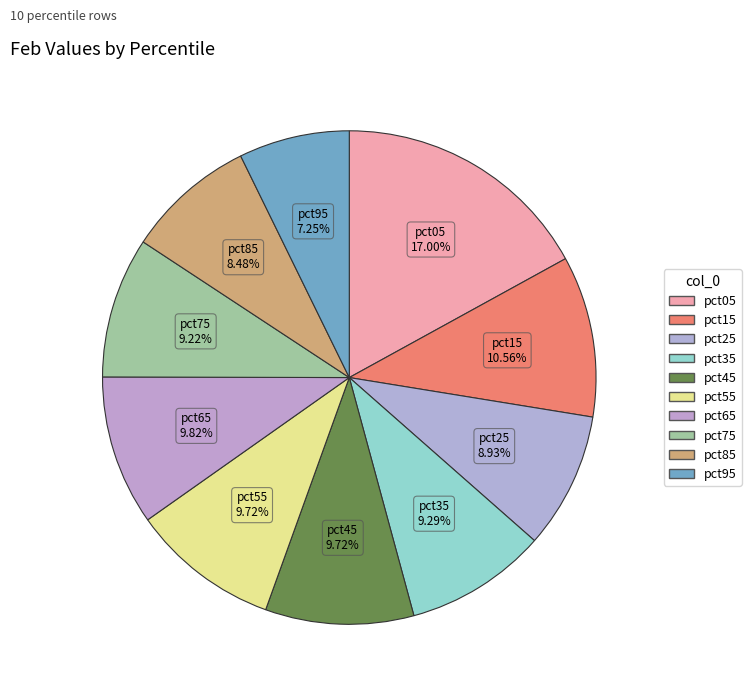

To the nearest percent, what portion does pct35 represent?

9%